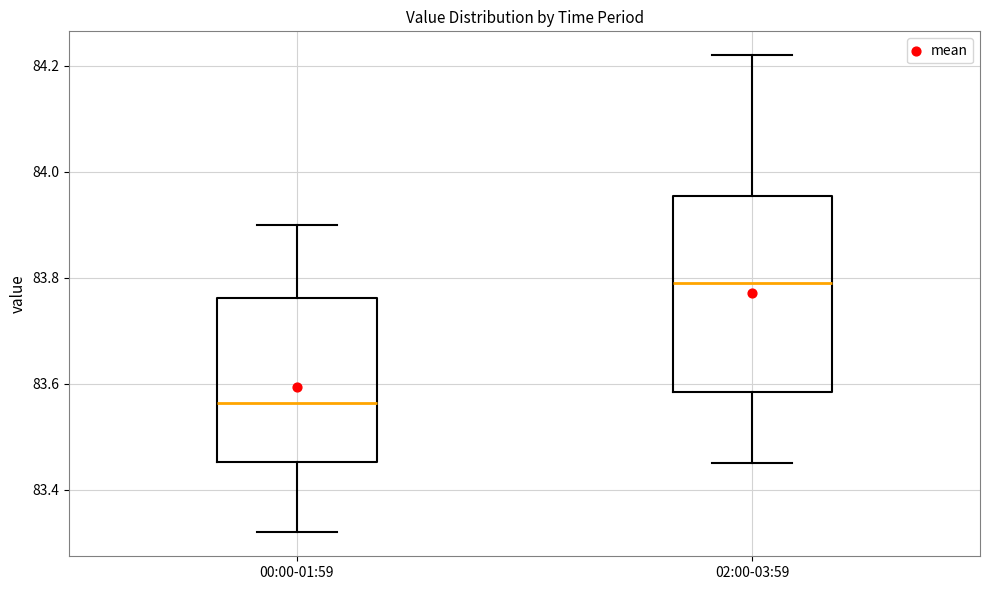

Reading left to right, transcribe this box plot: for each box, give where its median line is, the range the box spans, and where its two whiskers end, as read against the y-axis. The values are not printed on the chart, so give them approximately, as read against the axis.

00:00-01:59: median 83.56, box 83.46 to 83.76, whiskers 83.32 to 83.90
02:00-03:59: median 83.80, box 83.58 to 83.96, whiskers 83.46 to 84.22